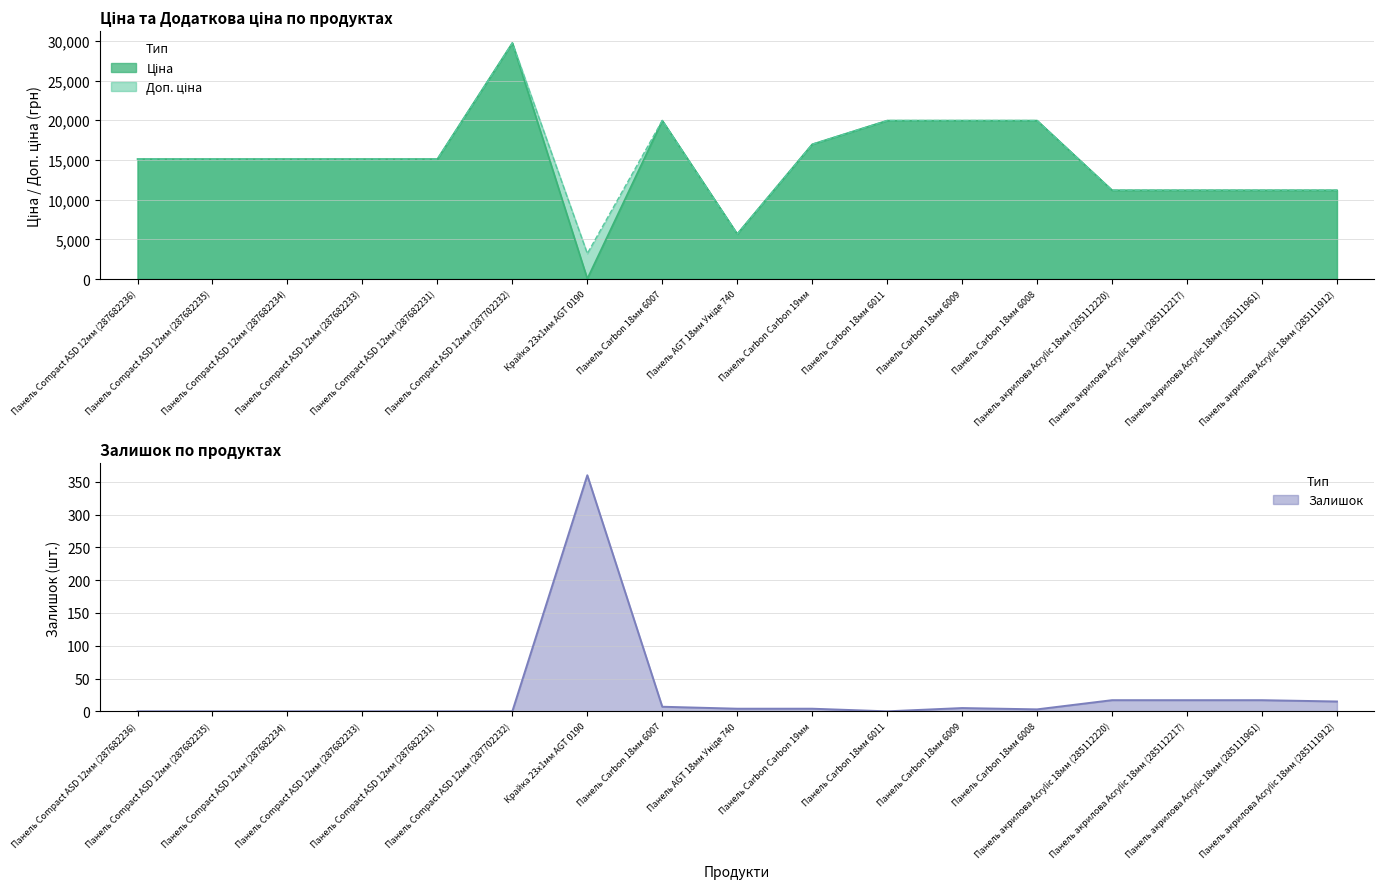

True or false: Ціна and Залишок intersect in this chart.

True